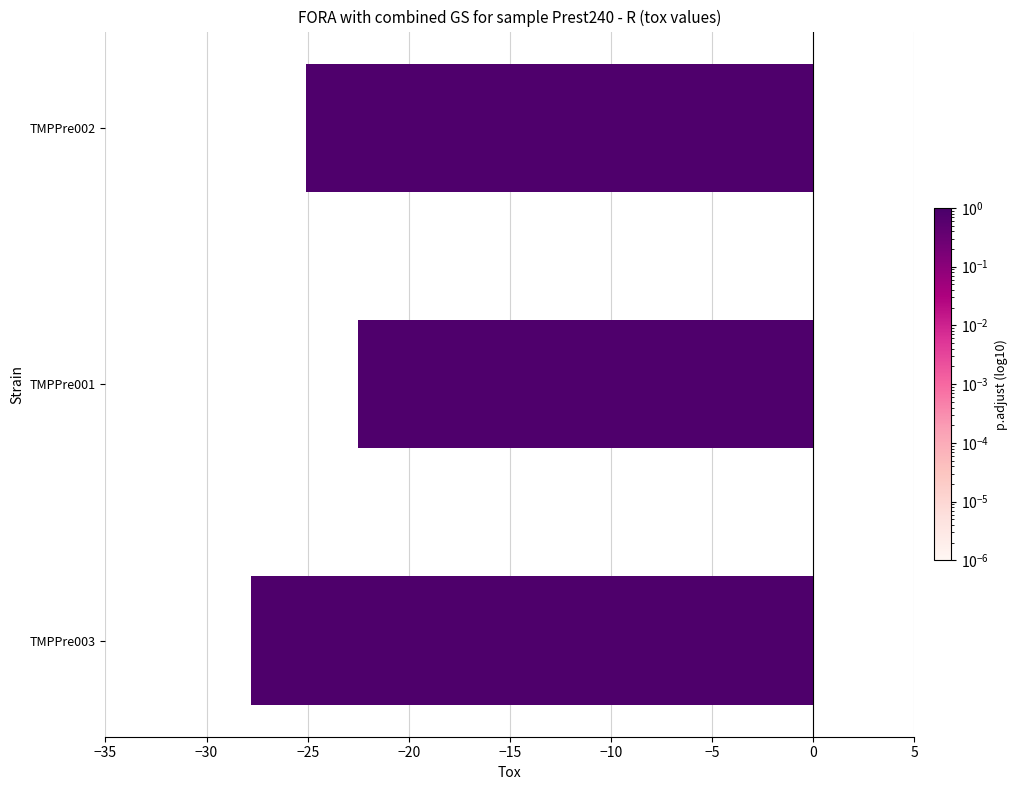

Is it true that the value at TMPPre001 is -37.5?

False